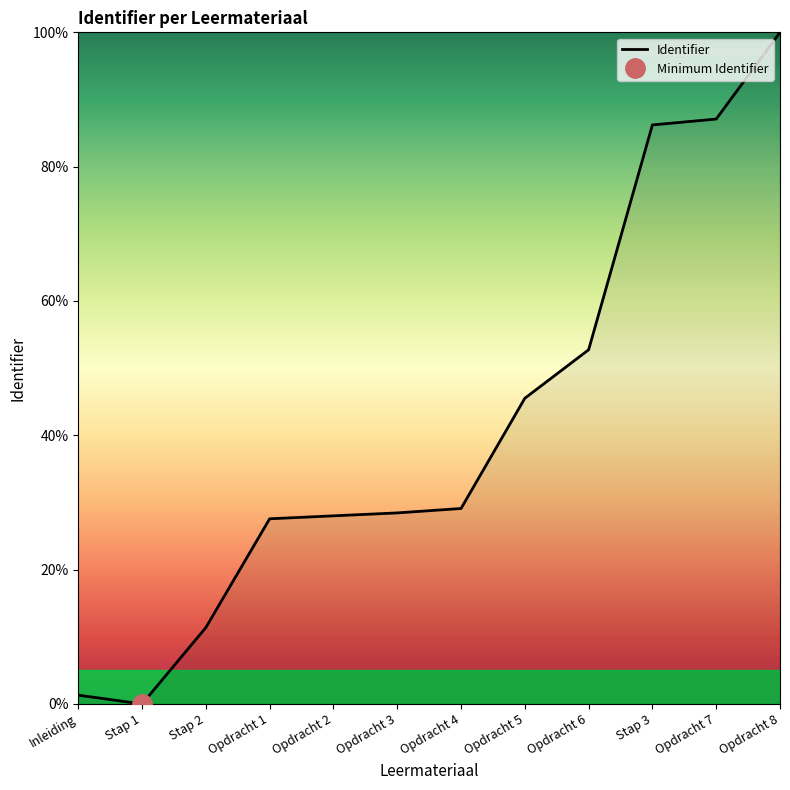

How many values are above zero?

11